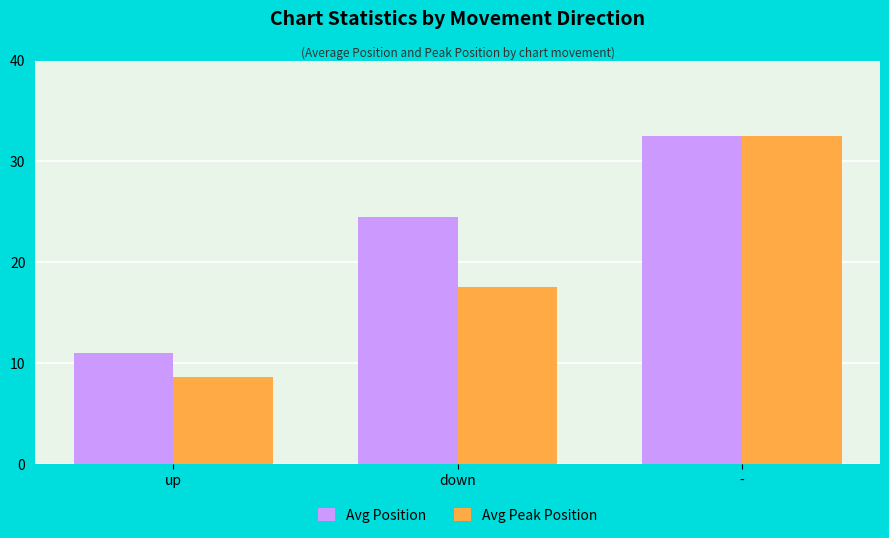

True or false: Avg Peak Position has a value of 12.4 at up.

False